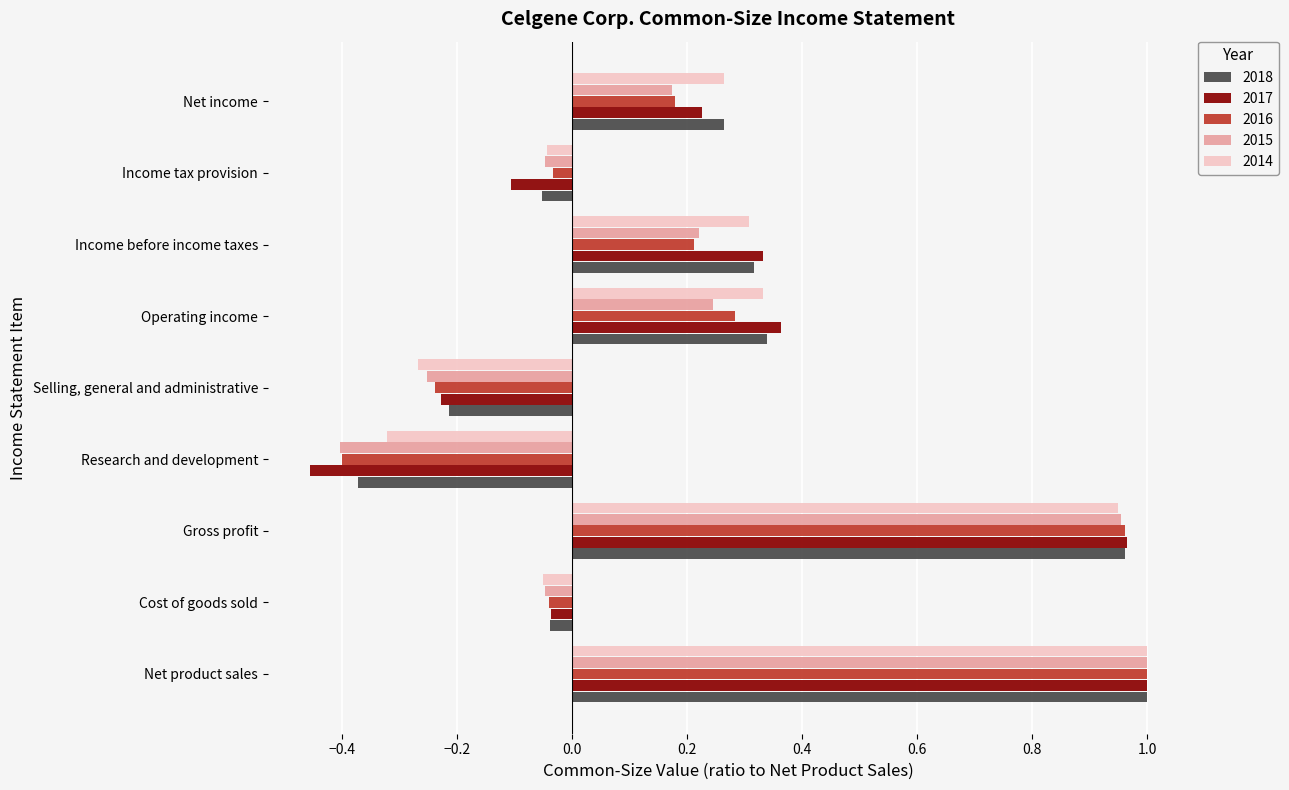

The 2017 series shows 0.3 at Income before income taxes. True or false?

True